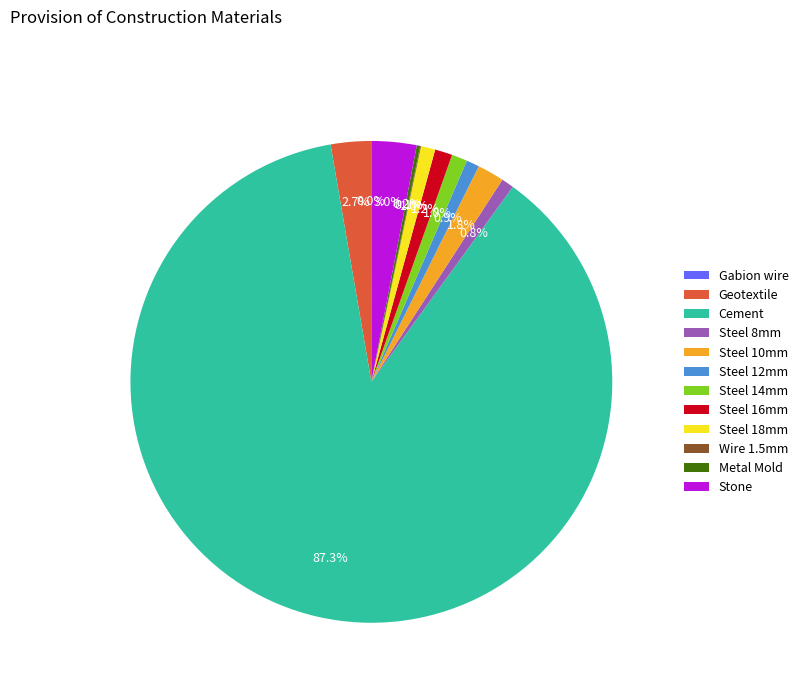

What is the largest slice in the pie chart?

Cement